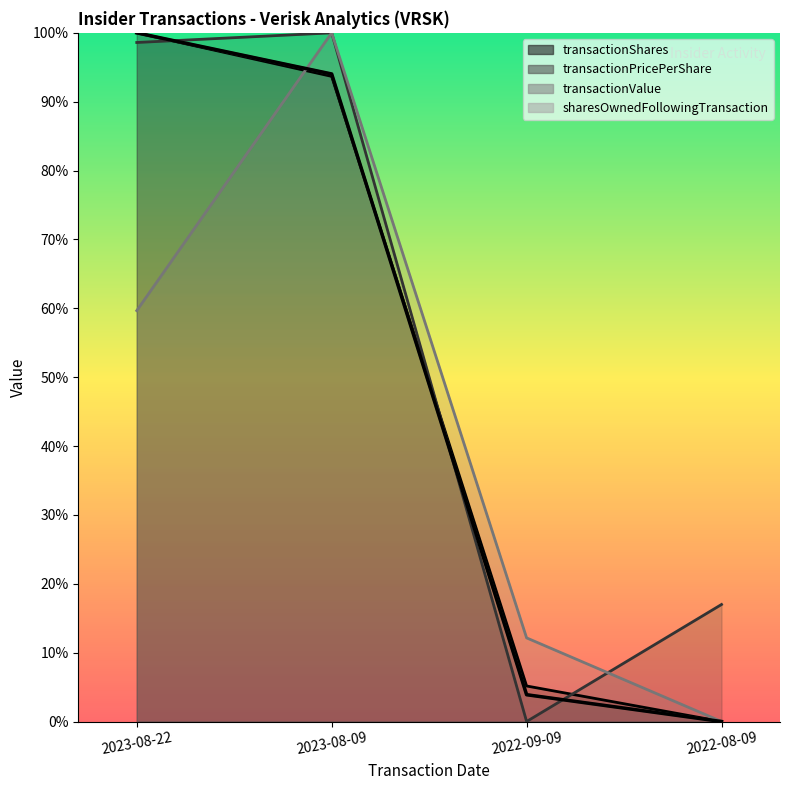

At 2022-09-09, list the series in order from smallest to largest.

transactionPricePerShare, transactionValue, transactionShares, sharesOwnedFollowingTransaction